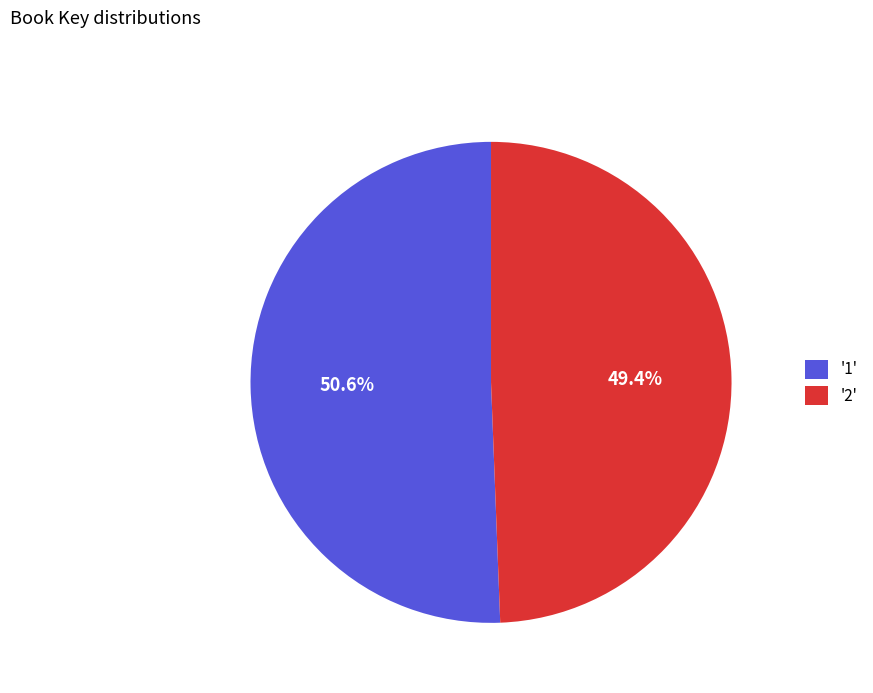

Rank the categories by value from highest to lowest.

'1', '2'